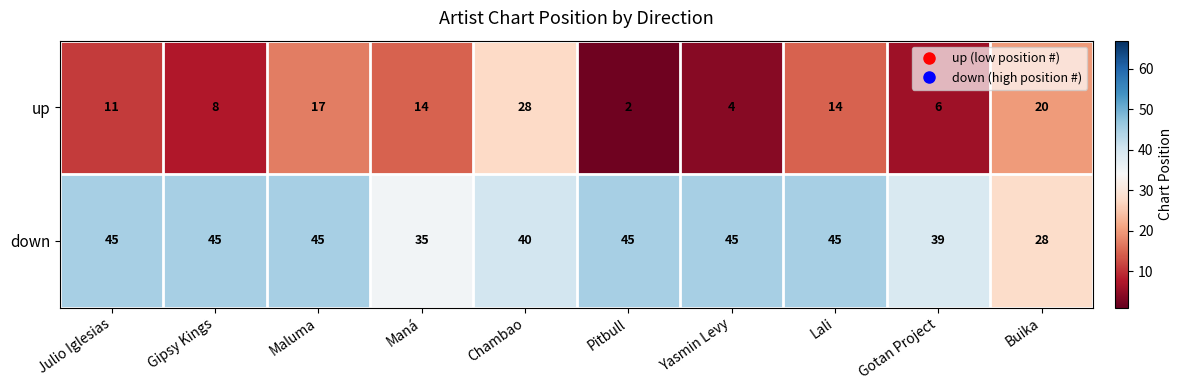

At how many categories does at least one series exceed 26?

10